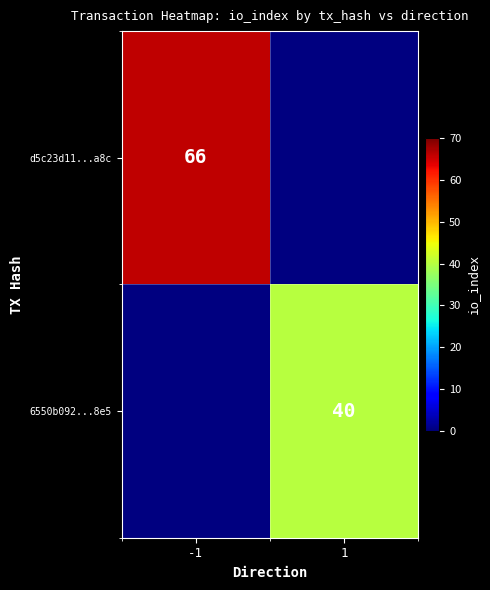

The value of 6550b092...8e5 at 1 is 14. True or false?

False